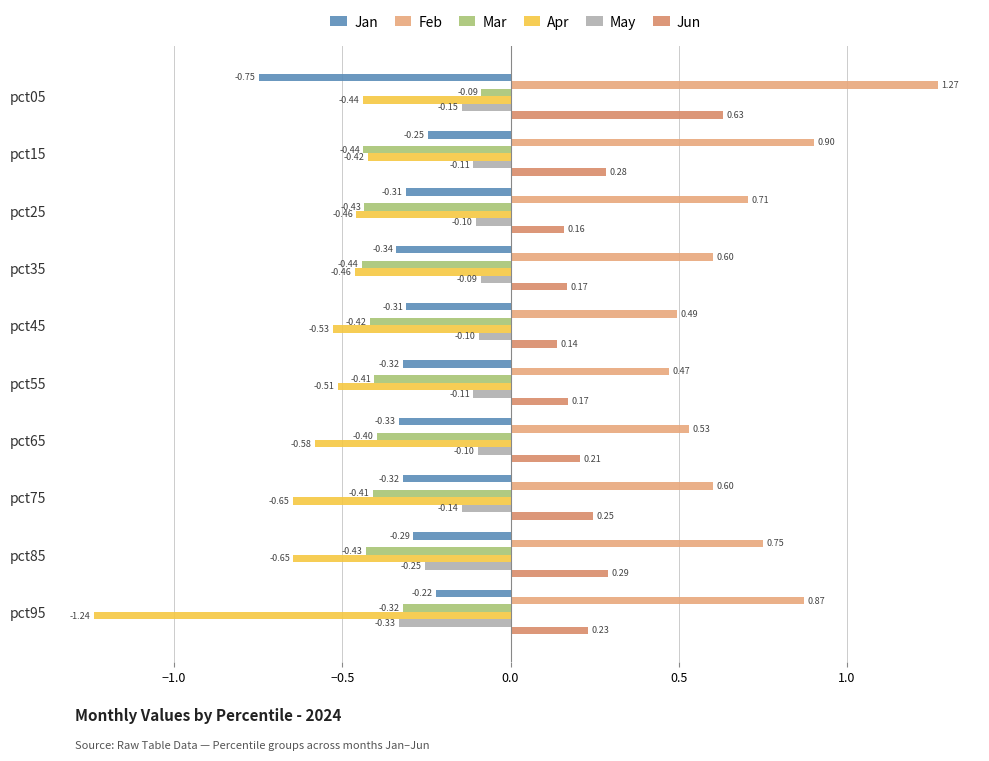

What is the difference between the second highest and minimum values in the May series?

0.2